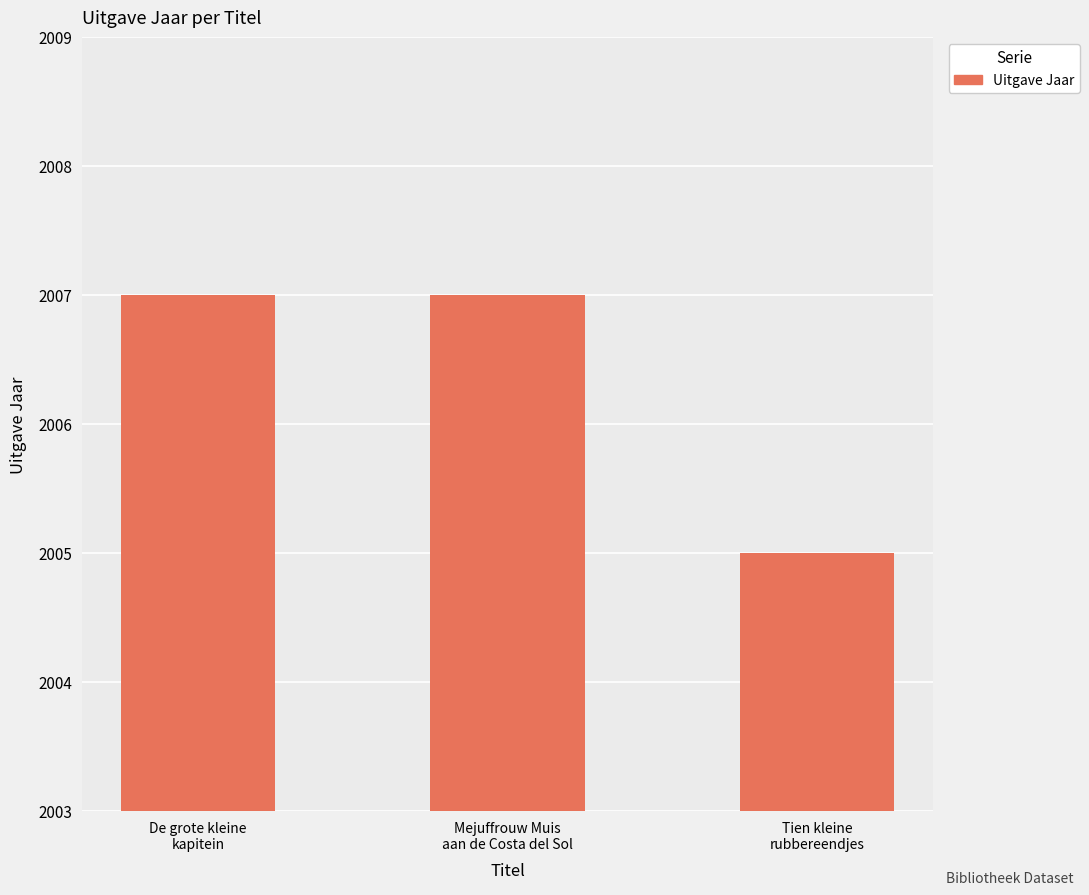

Count the values in the range 2005 to 2007.

3